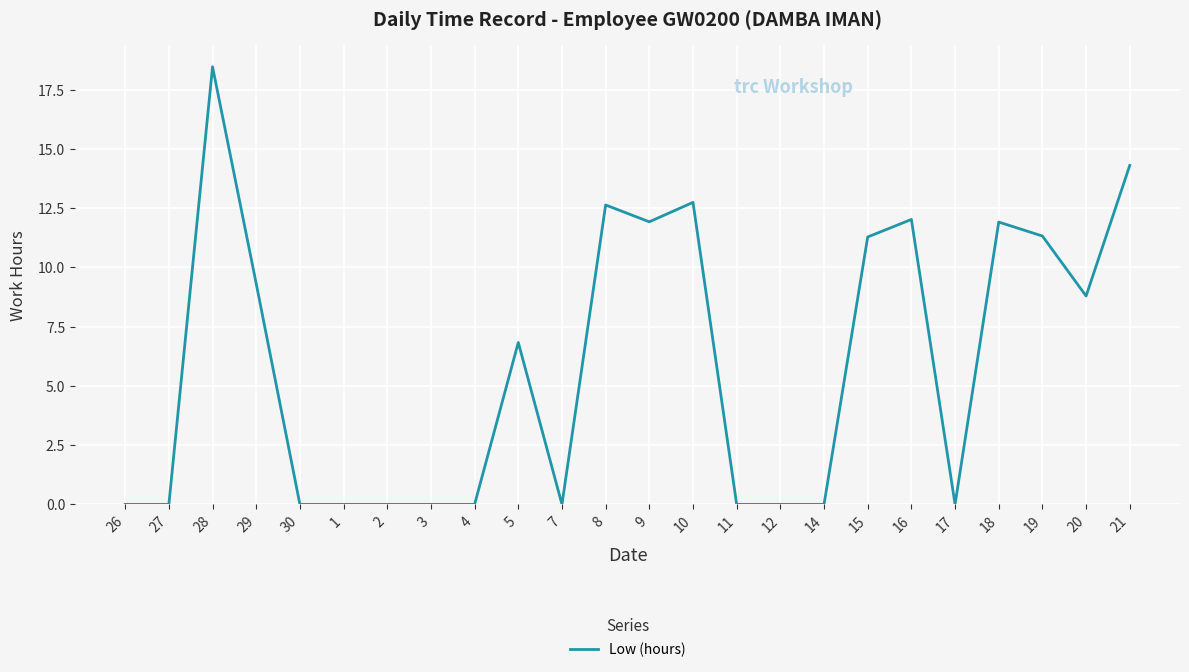

How many values are below 6?

12